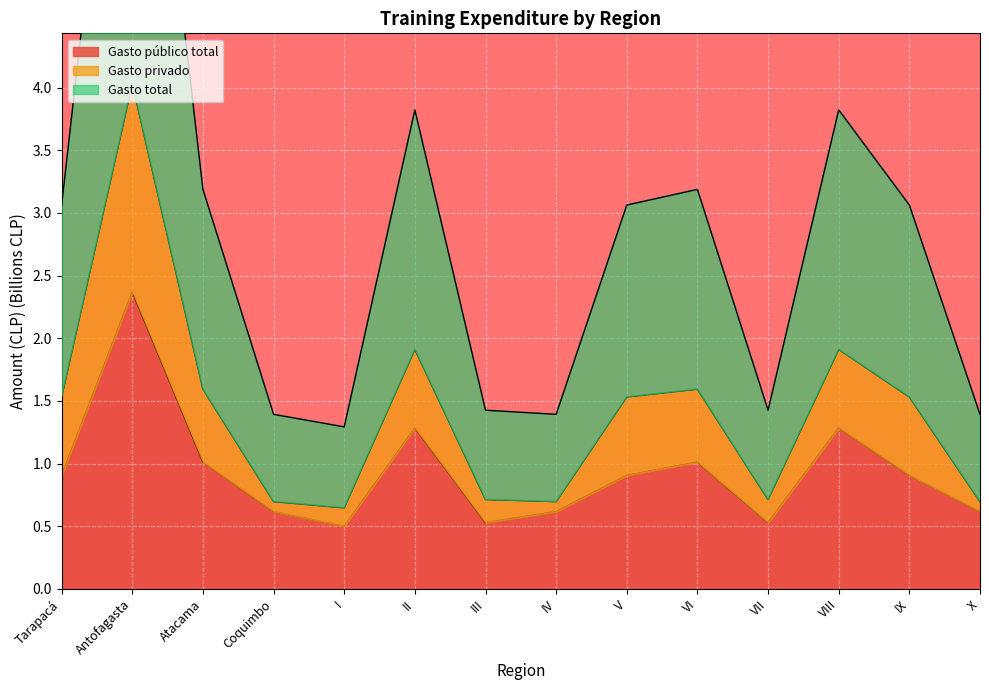

True or false: Gasto público total and Gasto total intersect in this chart.

False